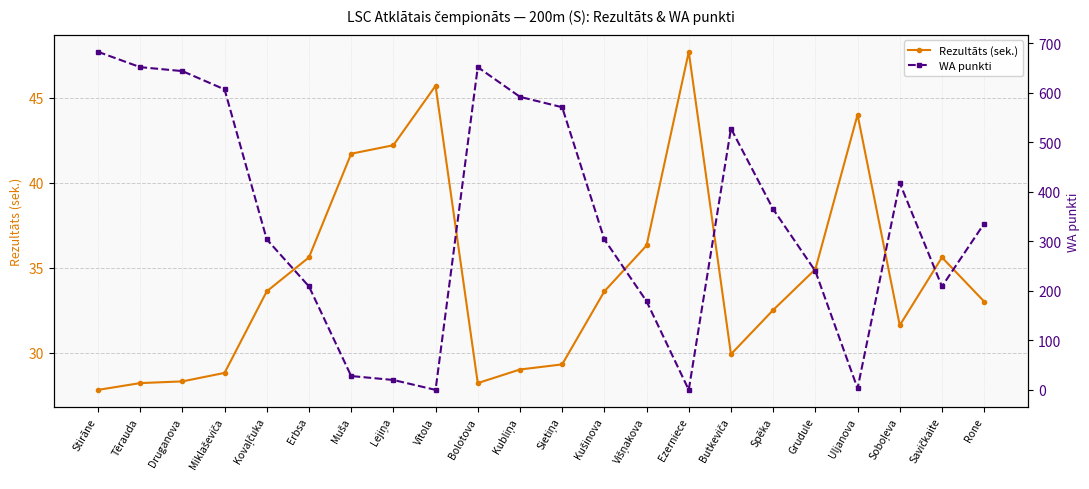

Reading left to right, what are all the values shown in this chart?

Rezultāts (sek.): Stirāne=27.8	Tērauda=28.2	Druganova=28.3	Miklaševiča=28.8	Kovaļčuka=33.6	Erbsa=35.6	Muša=41.7	Lejiņa=42.2	Vītola=45.7	Bolotova=28.2	Kubliņa=29.0	Sietiņa=29.3	Kušinova=33.6	Višņakova=36.3	Ezerniece=47.7	Butkeviča=29.9	Spēka=32.5	Grudule=34.9	Uljanova=44.0	Soboļeva=31.6	Savičkaite=35.6	Rone=33.0
WA punkti: Stirāne=683.0	Tērauda=652.0	Druganova=644.0	Miklaševiča=607.0	Kovaļčuka=304.0	Erbsa=209.0	Muša=28.0	Lejiņa=20.0	Vītola=0.0	Bolotova=652.0	Kubliņa=592.0	Sietiņa=571.0	Kušinova=304.0	Višņakova=179.0	Ezerniece=0.0	Butkeviča=528.0	Spēka=365.0	Grudule=240.0	Uljanova=3.0	Soboļeva=418.0	Savičkaite=209.0	Rone=336.0